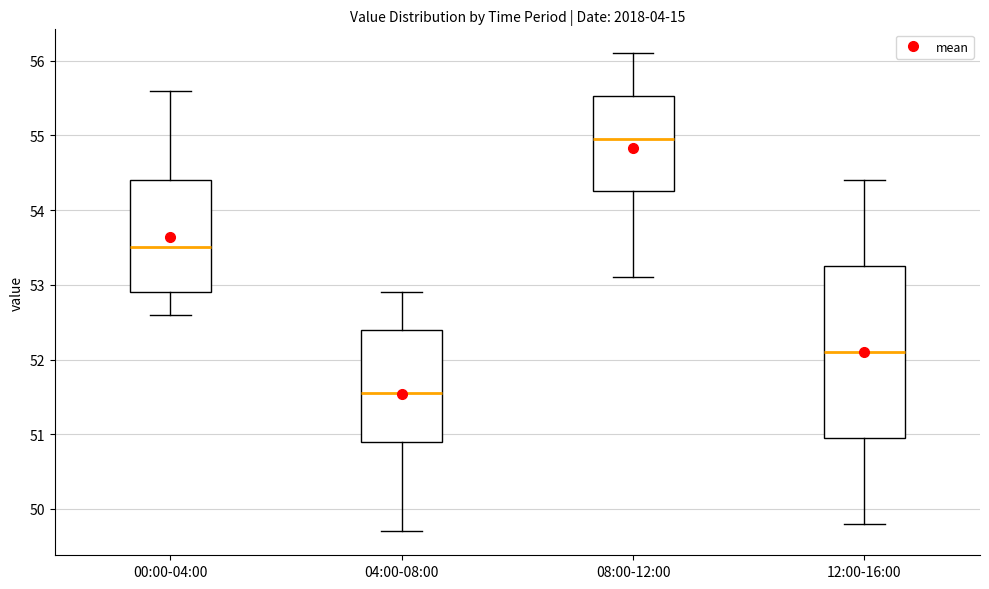

Which box has the lowest median line?

04:00-08:00